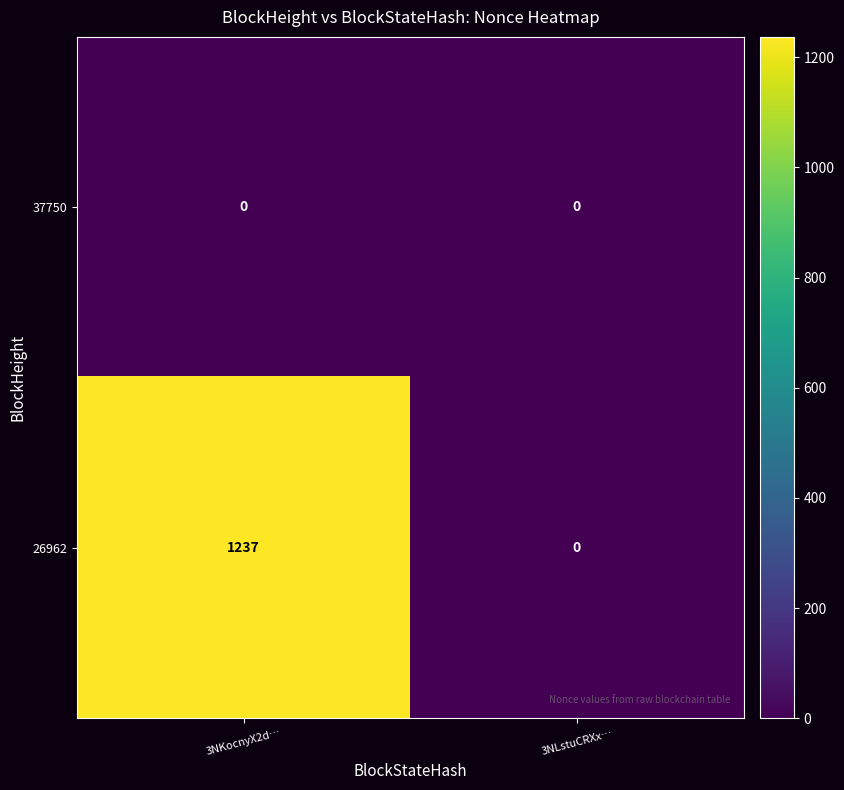

At which category is the sum across all series the highest?

3NKocnyX2d…